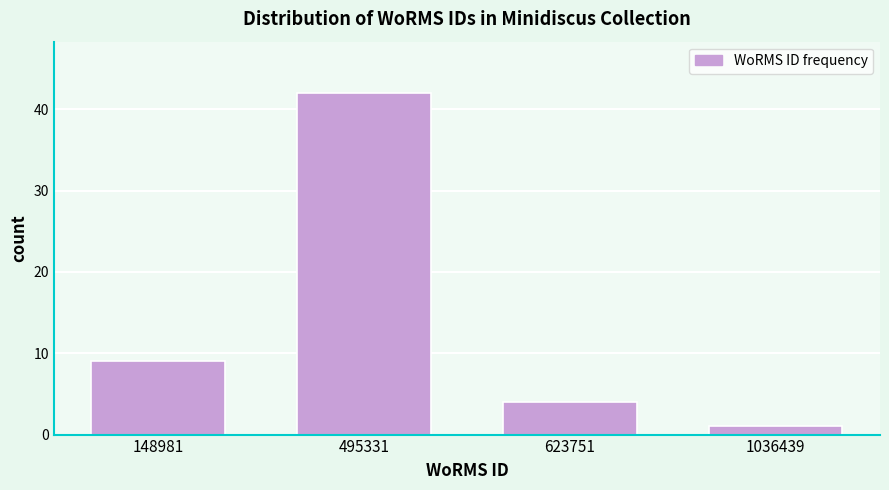

Reading left to right, extract all data points from this chart.

148981=9	495331=42	623751=4	1036439=1